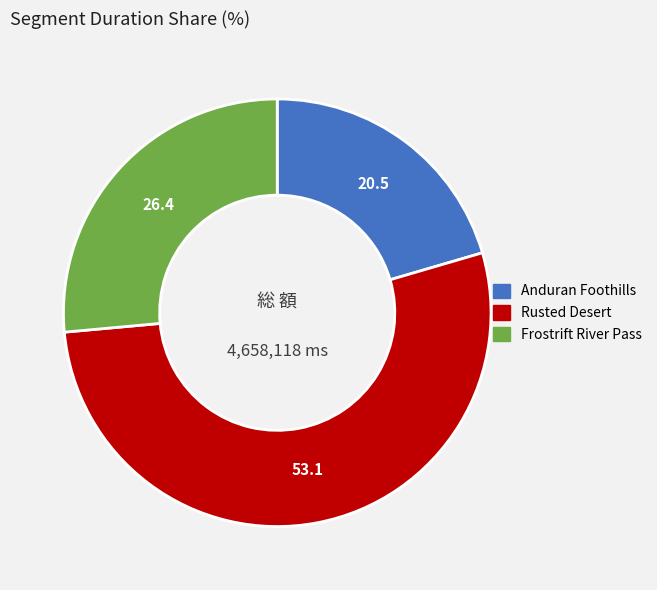

What is the smallest slice in the pie chart?

Anduran Foothills